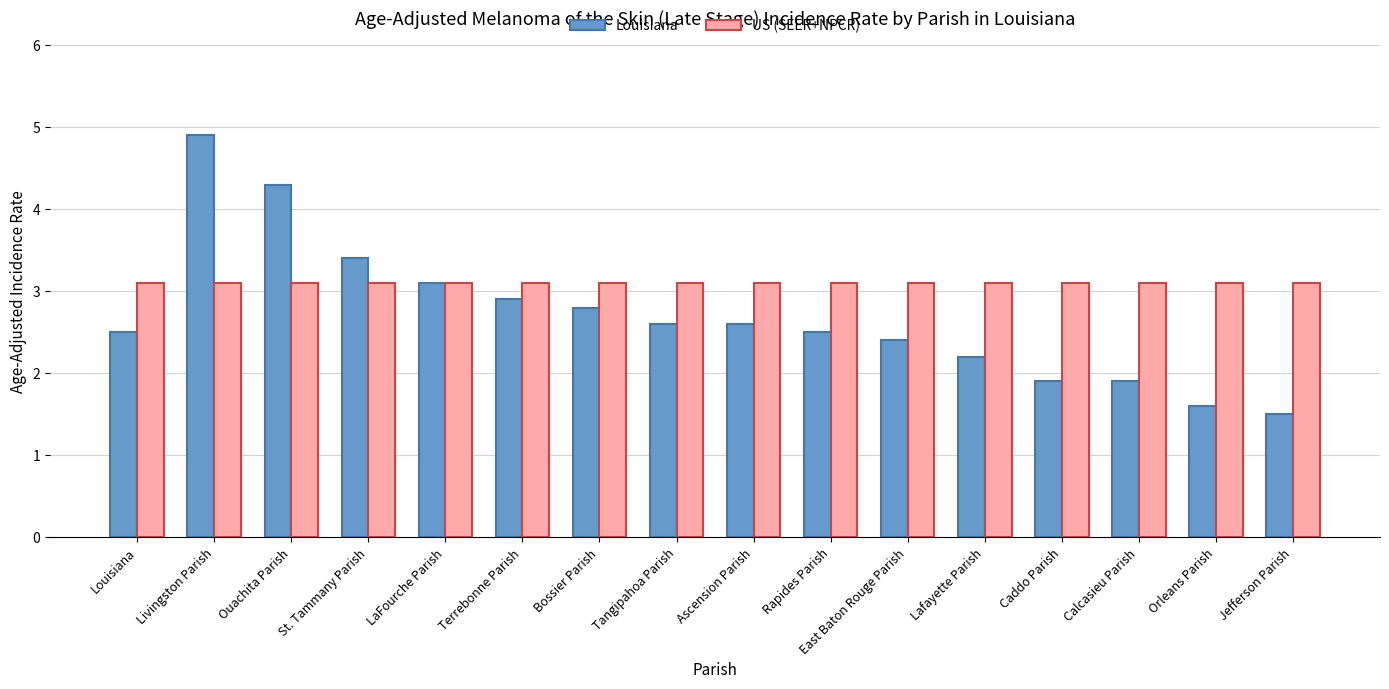

Rank the series by their maximum value, from lowest to highest.

US (SEER+NPCR), Louisiana